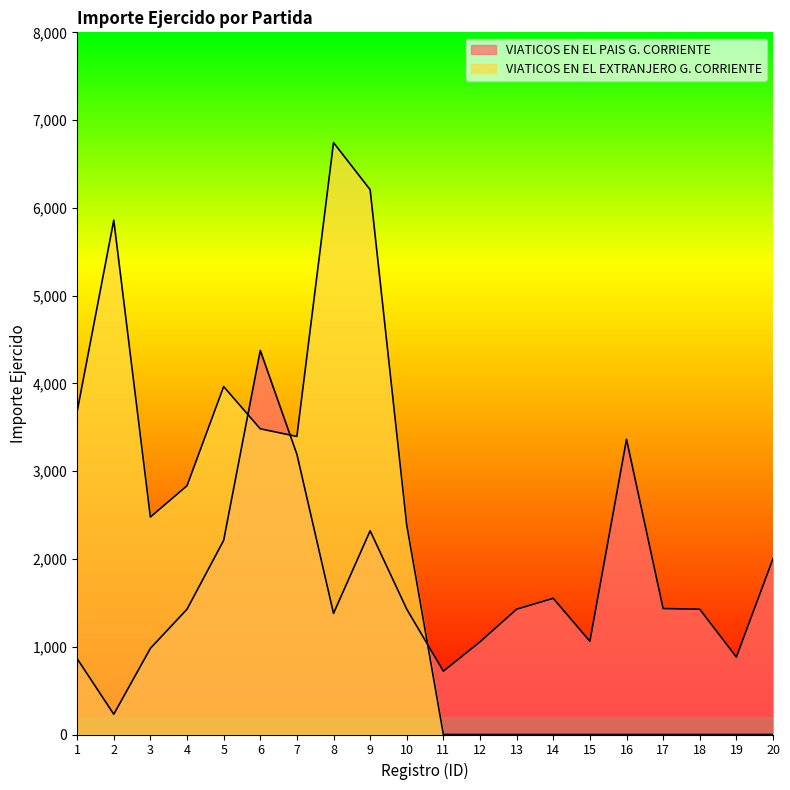

Reading right to left, extract all data points from this chart.

VIATICOS EN EL PAIS G. CORRIENTE: 20=2004.4	19=881.9	18=1427.8	17=1435.0	16=3363.0	15=1062.0	14=1551.7	13=1427.8	12=1056.0	11=721.5	10=1427.8	9=2321.0	8=1380.0	7=3193.3	6=4375.7	5=2211.3	4=1427.8	3=981.7	2=231.0	1=864.0
VIATICOS EN EL EXTRANJERO G. CORRIENTE: 20=0.0	19=0.0	18=0.0	17=0.0	16=0.0	15=0.0	14=0.0	13=0.0	12=0.0	11=0.0	10=2385.3	9=6207.2	8=6744.0	7=3395.7	6=3483.0	5=3964.0	4=2834.4	3=2477.6	2=5860.0	1=3680.4